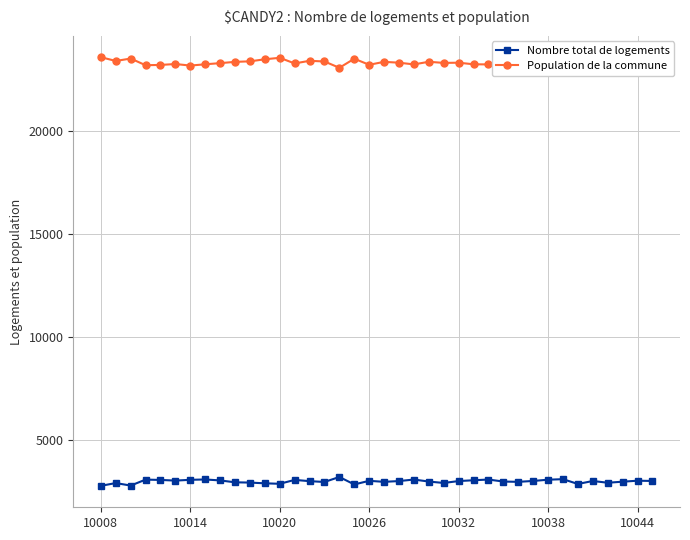

What is the maximum value shown in the chart?

23619